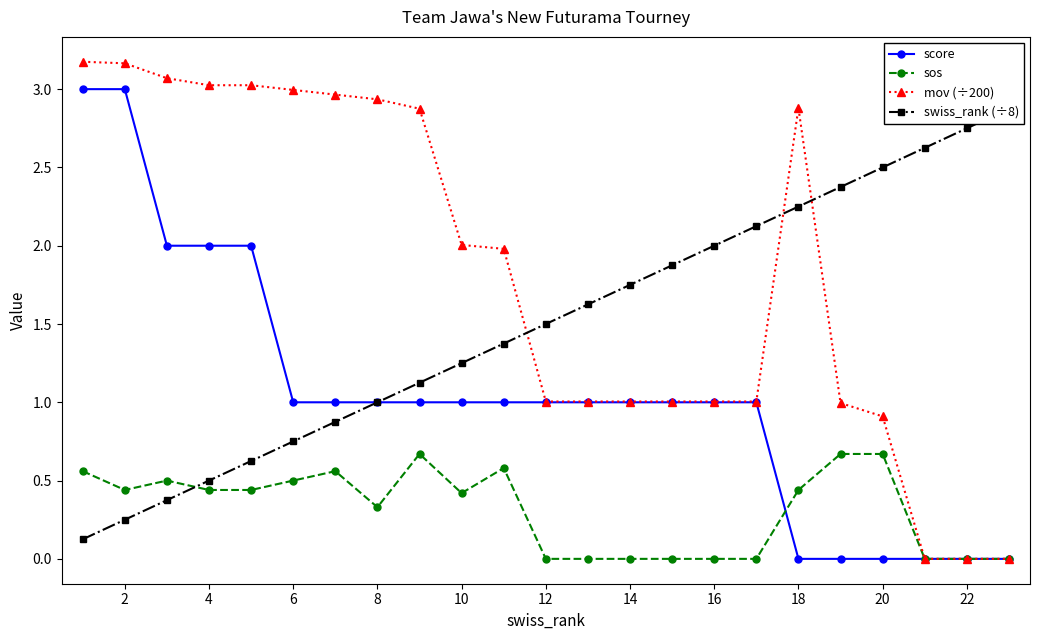

The score series shows 1.0 at 14. True or false?

True